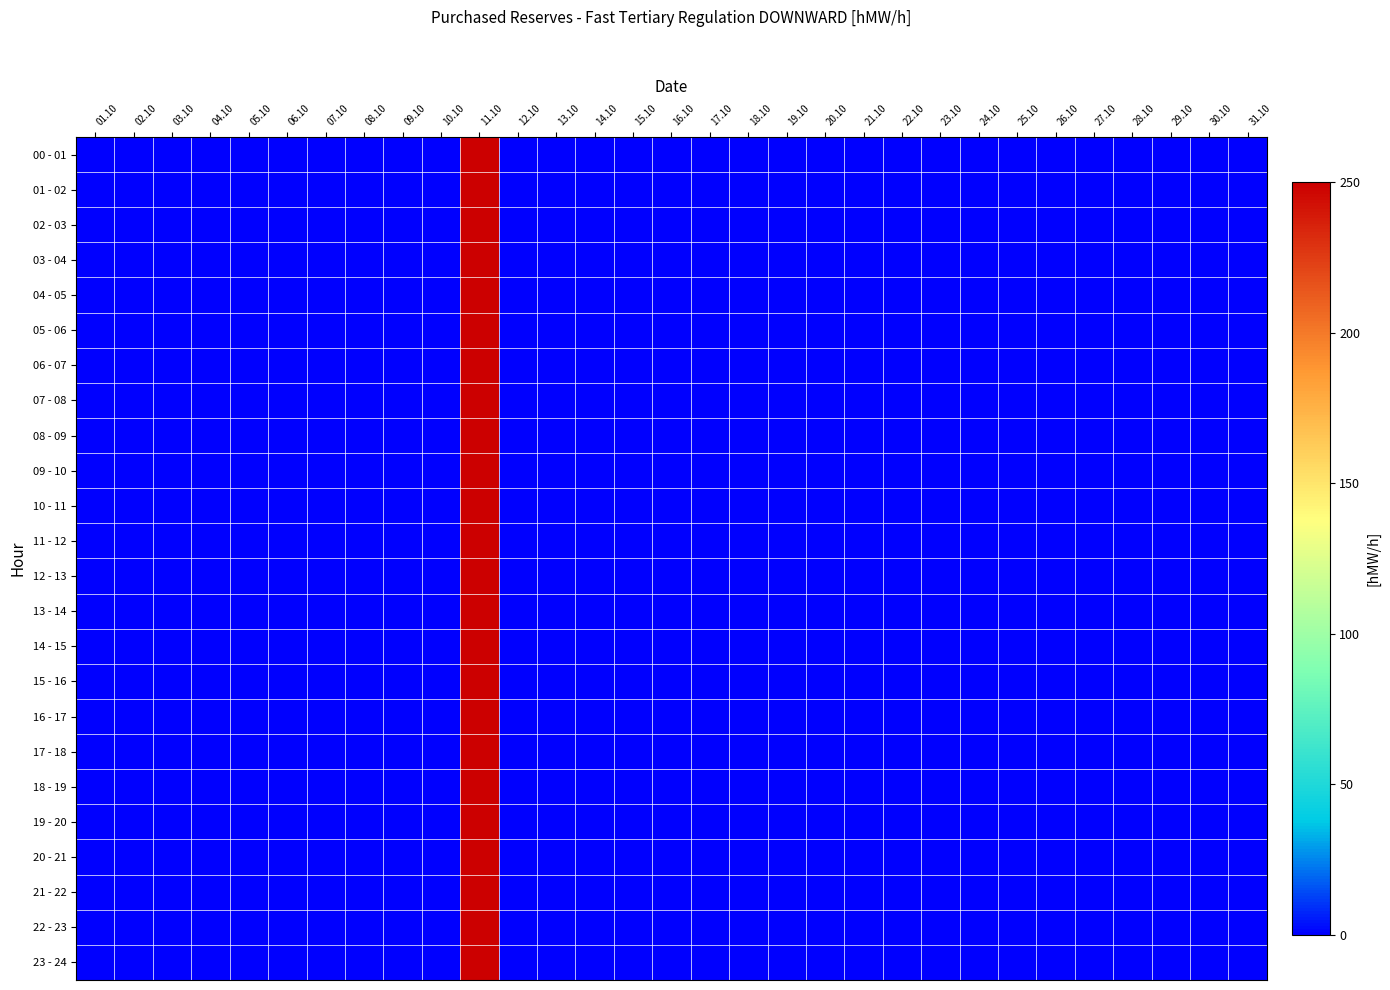

Which label corresponds to the largest value in the chart?

11.10